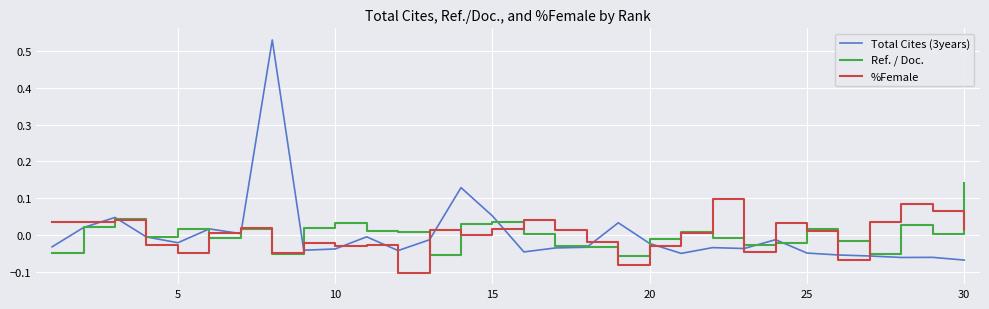

Which series has the largest range (max minus min)?

Total Cites (3years)